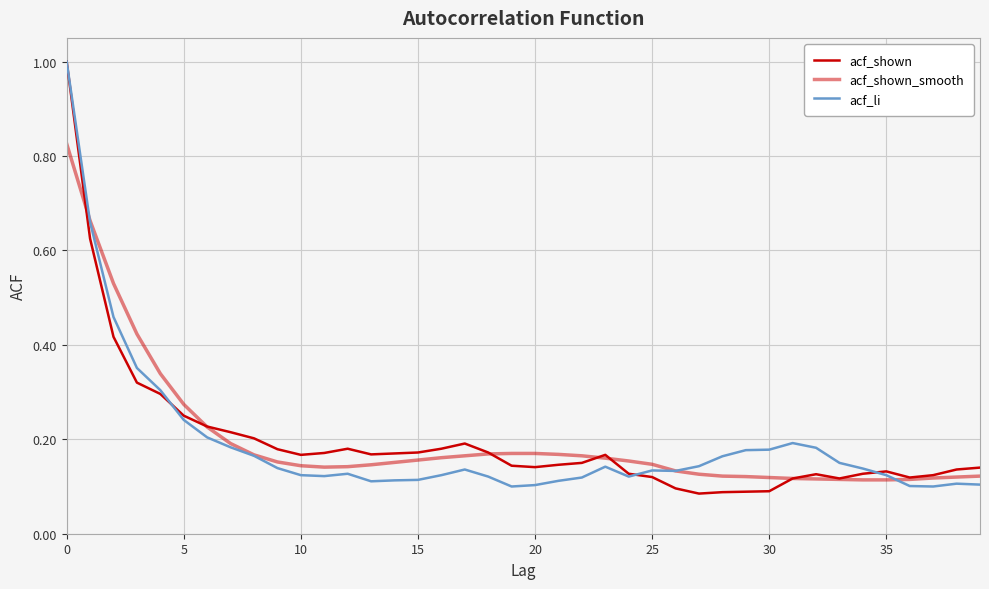

What is the label of the 7th point from the right?

33